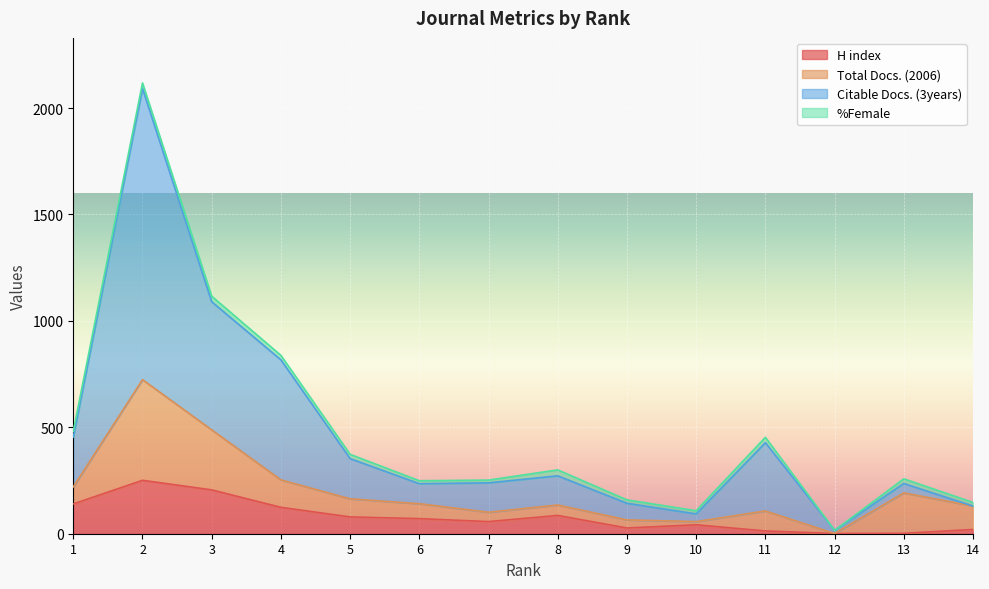

What is the value of the H index point at the 6th from the left?

71